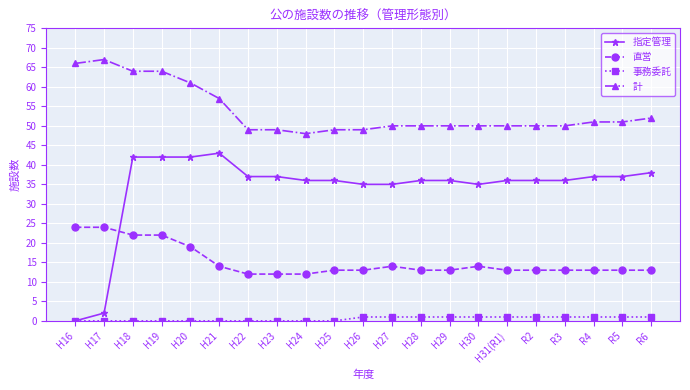

Which series has the largest range (max minus min)?

指定管理